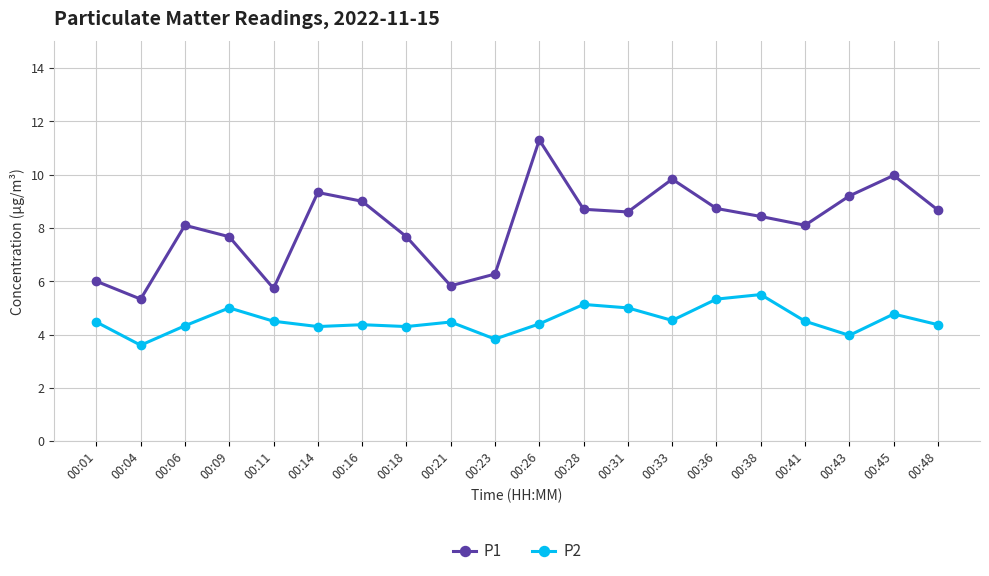

What is the sum of the P2 values at 00:16 and 00:31?

9.4